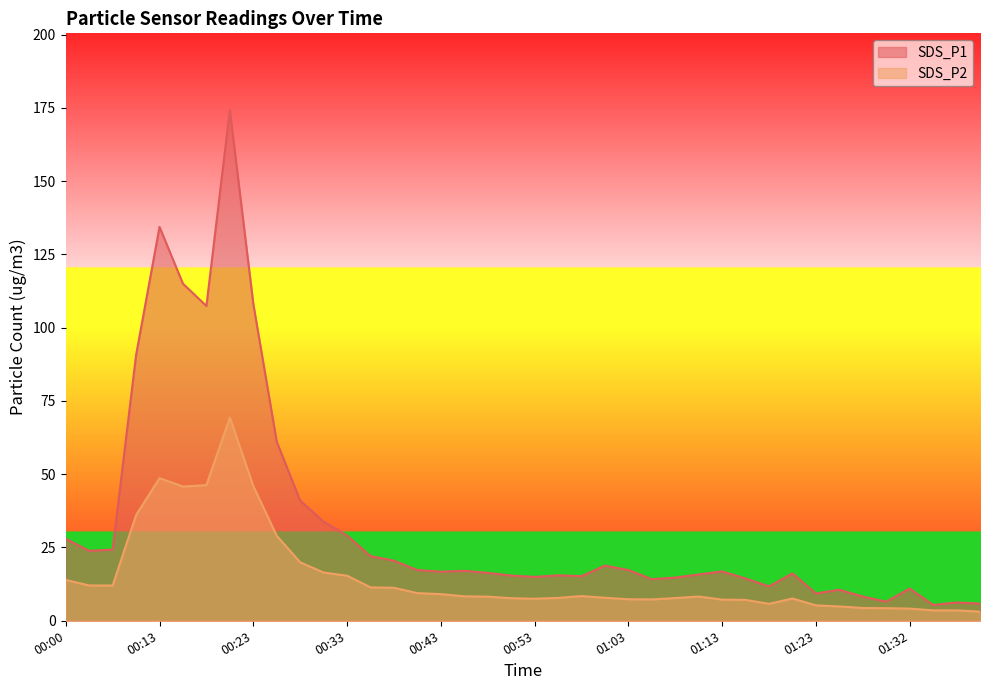

At which label does SDS_P1 reach its minimum?

01:35